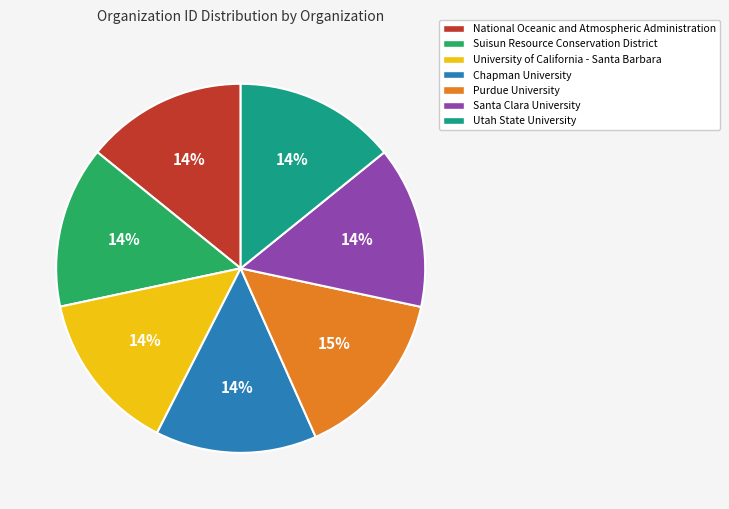

Which category has the biggest portion of the pie?

Purdue University